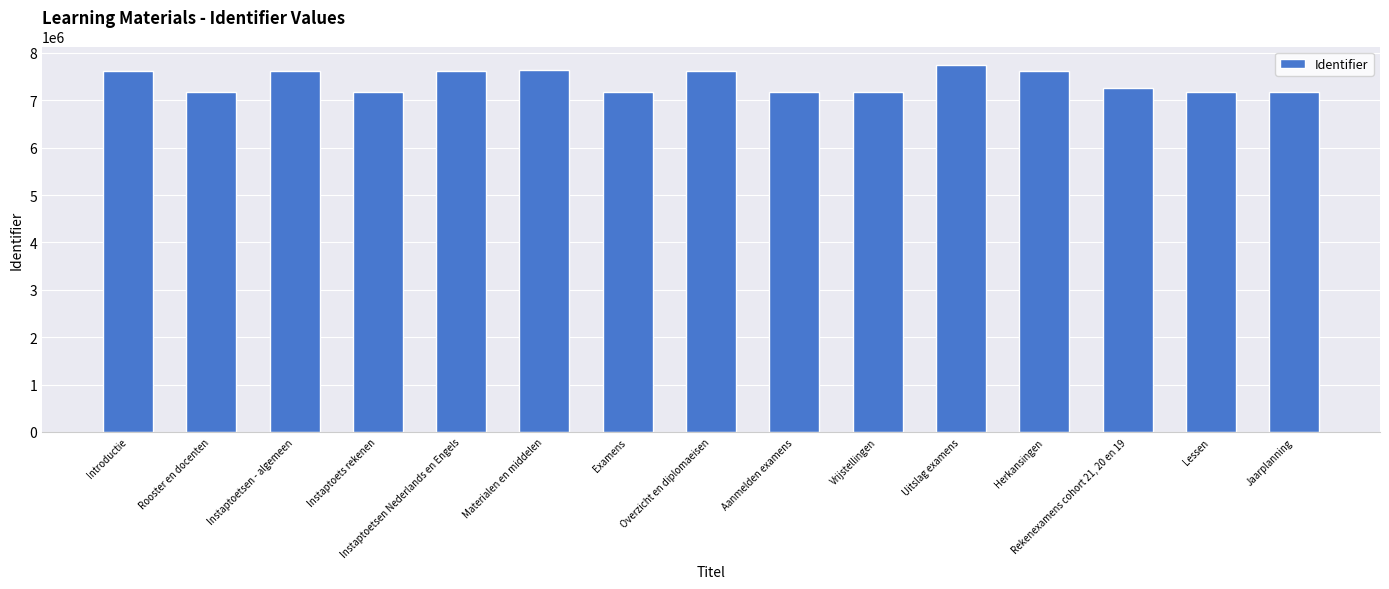

How many data points does each series have?

15